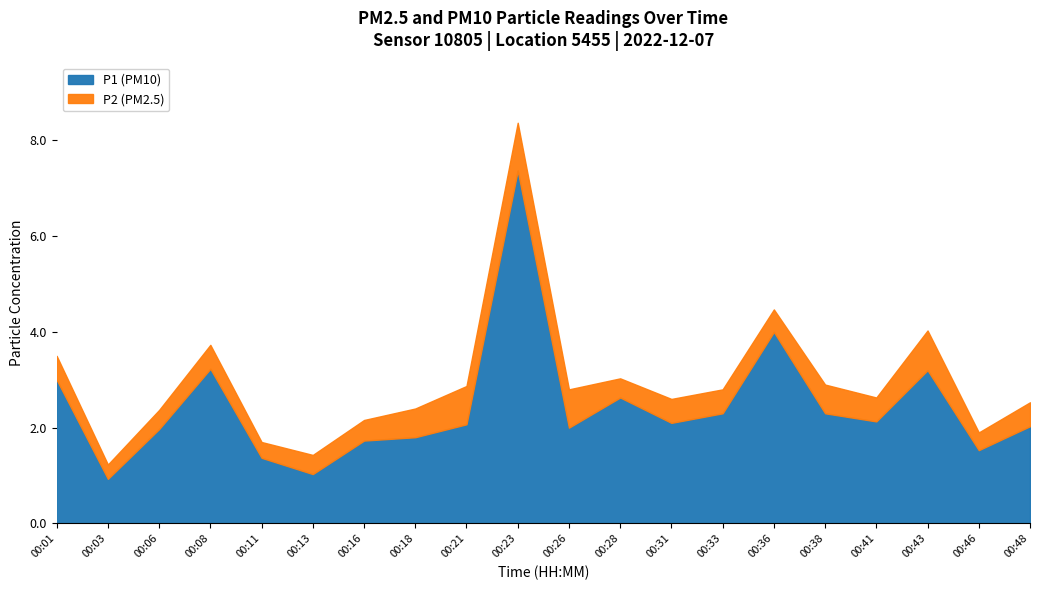

How many distinct data groups are displayed?

2